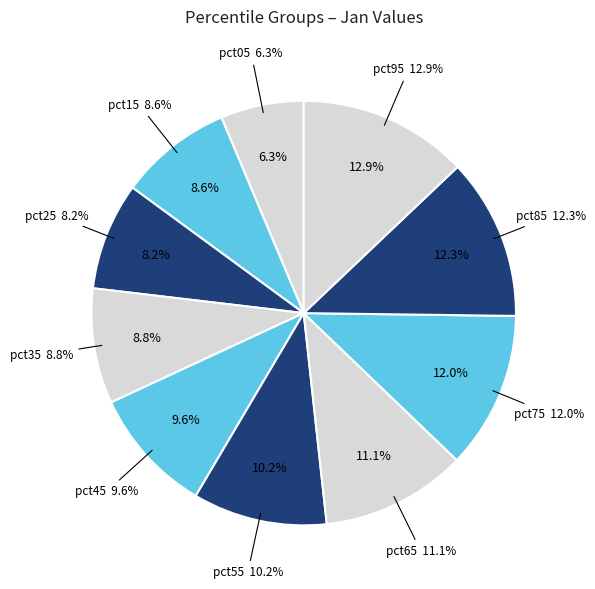

What percentage do pct35 and pct55 together represent?

19.0%